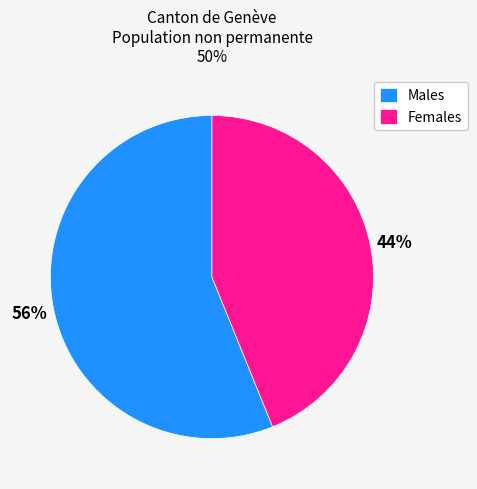

To the nearest percent, what is the difference between the largest and smallest slice percentages?

12%